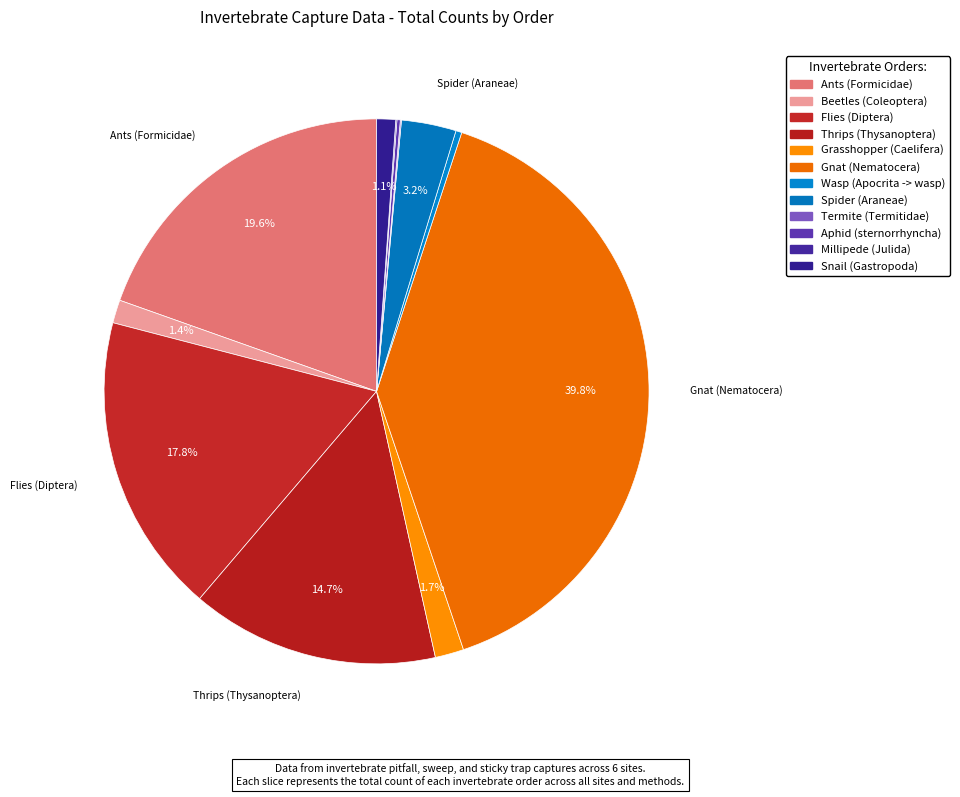

Approximately how many times larger is the value at Spider (Araneae) compared to Grasshopper (Caelifera)?

1.9